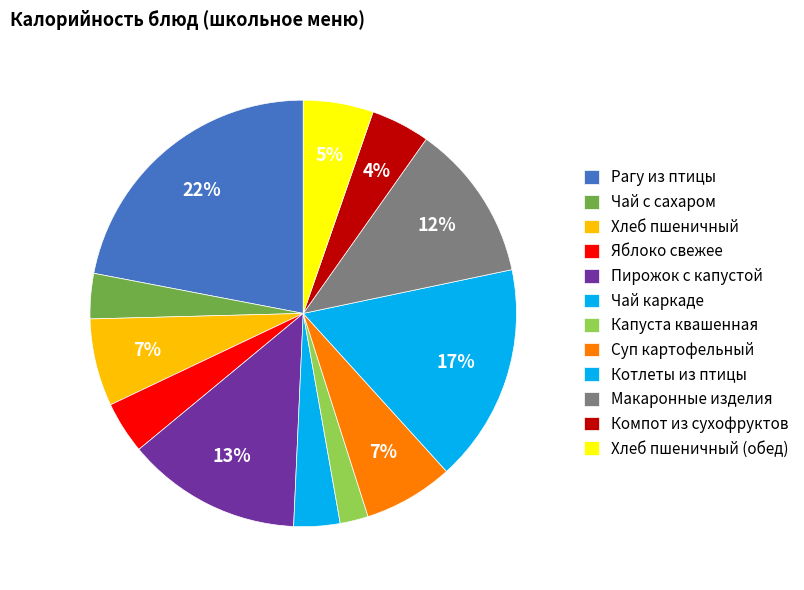

What percentage is the Яблоко свежее slice, to the nearest percent?

4%